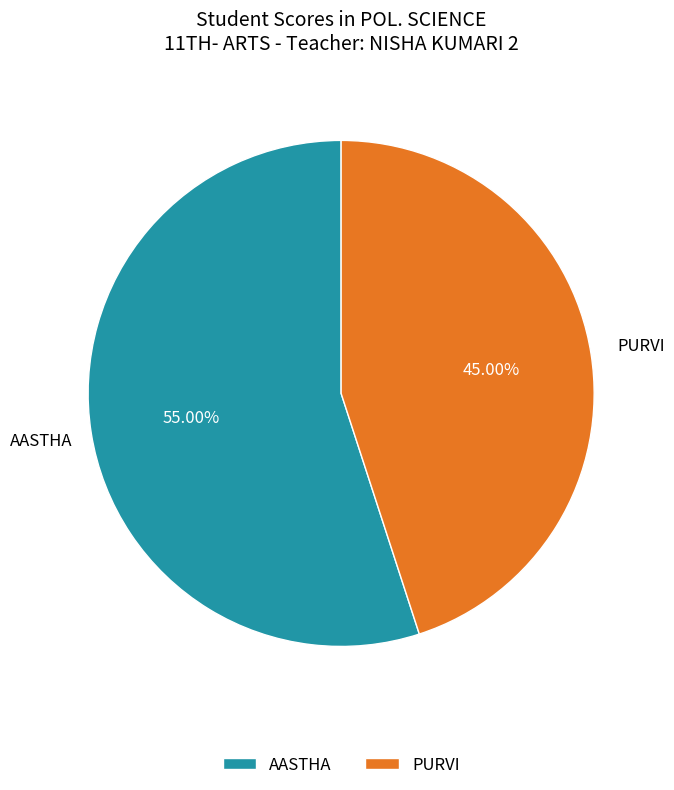

How much of the chart is everything except PURVI?

55.0%